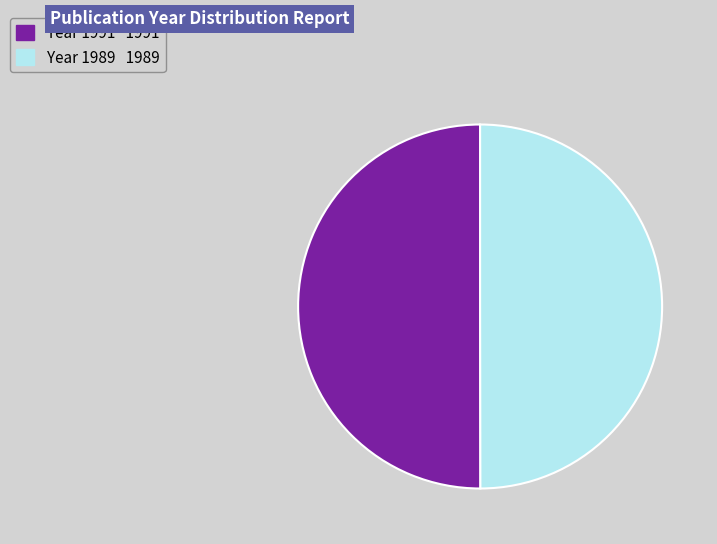

Which category has the smallest portion of the pie?

1989